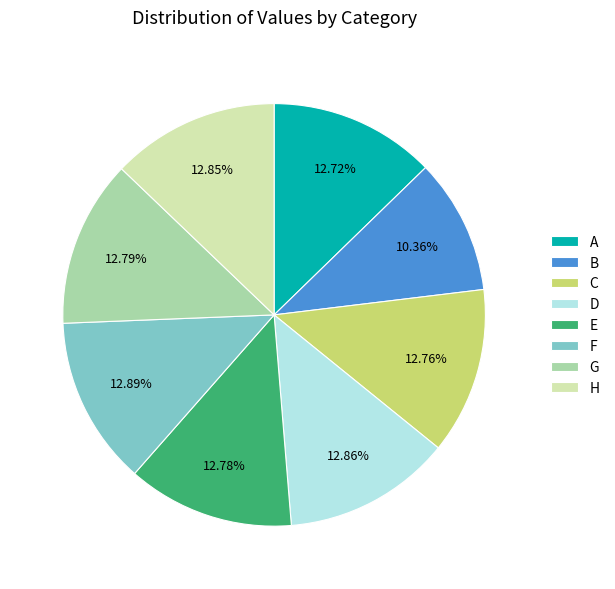

To the nearest percent, what portion does B represent?

10%